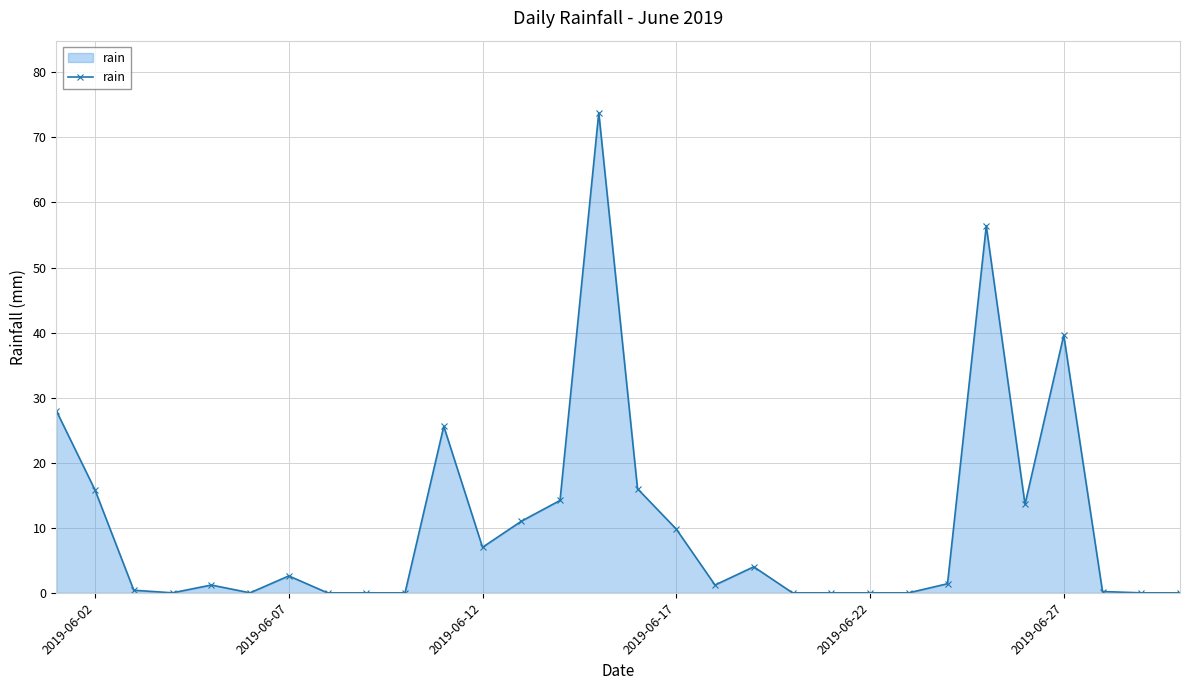

What is the sum of all values?

321.8